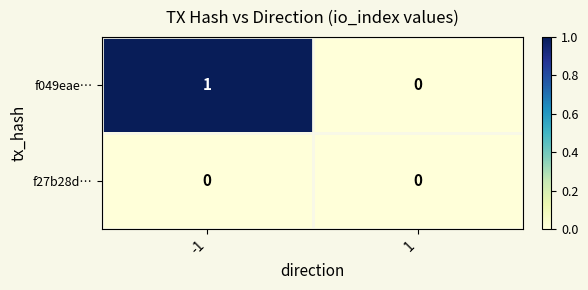

Rank the series by their maximum value, from lowest to highest.

f27b28d…, f049eae…